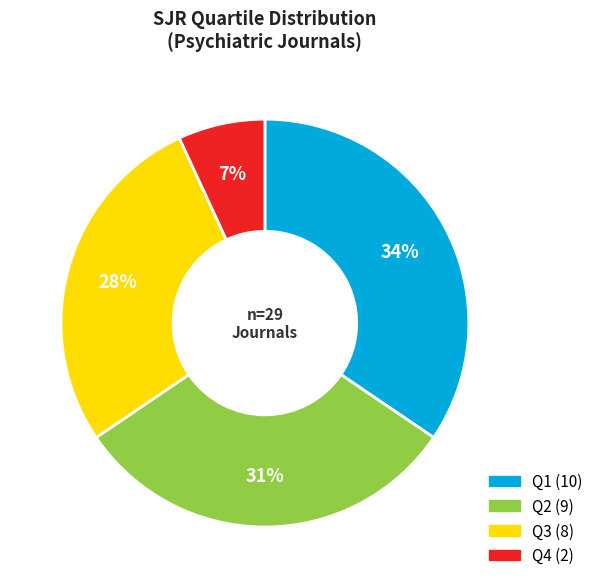

Is it true that Q1 is 34% of the pie?

True